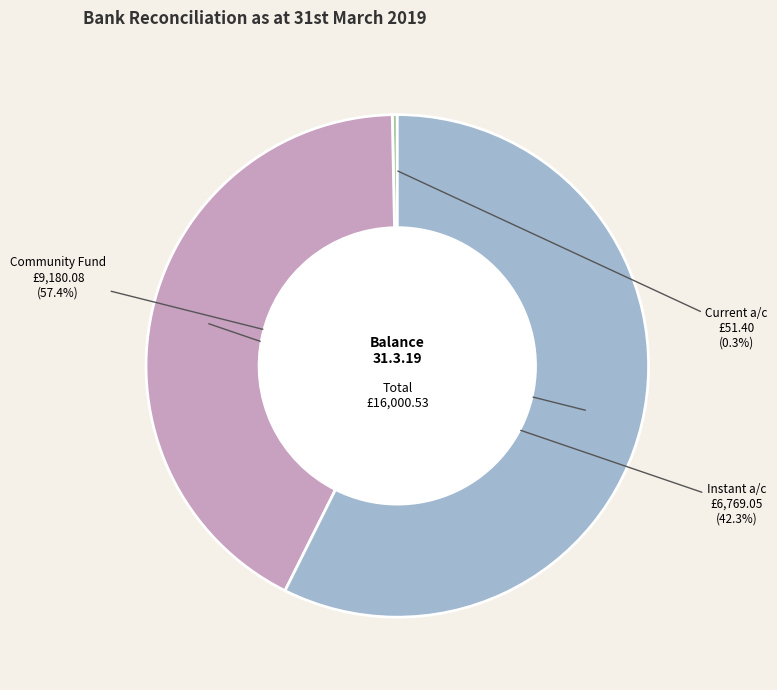

Is there any slice that represents more than half of the pie?

Yes